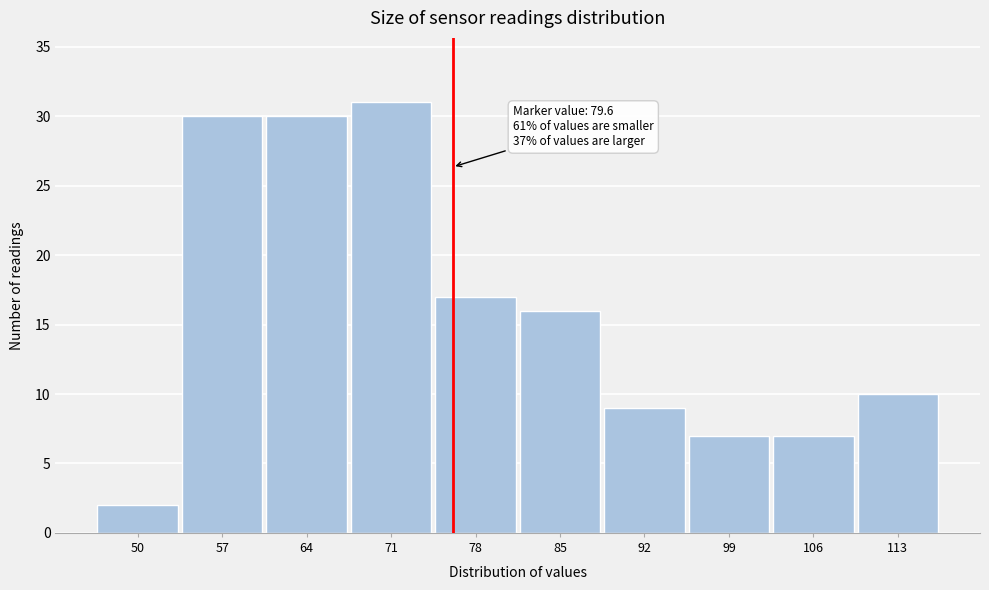

Reading left to right, extract all data points from this chart.

50=2	57=30	64=30	71=31	78=17	85=16	92=9	99=7	106=7	113=10